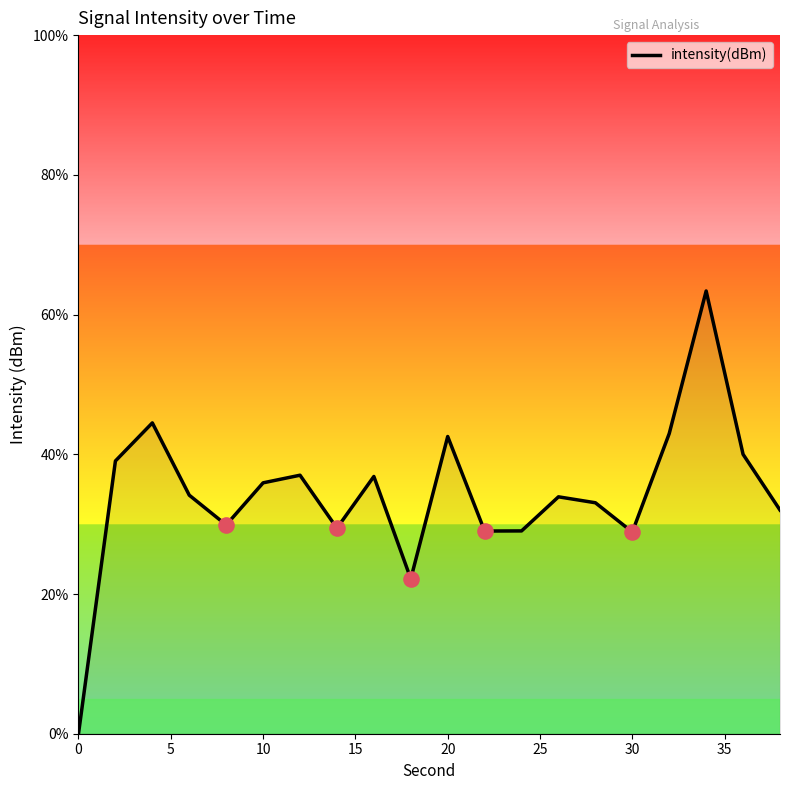

What is the greatest value displayed?

63.4